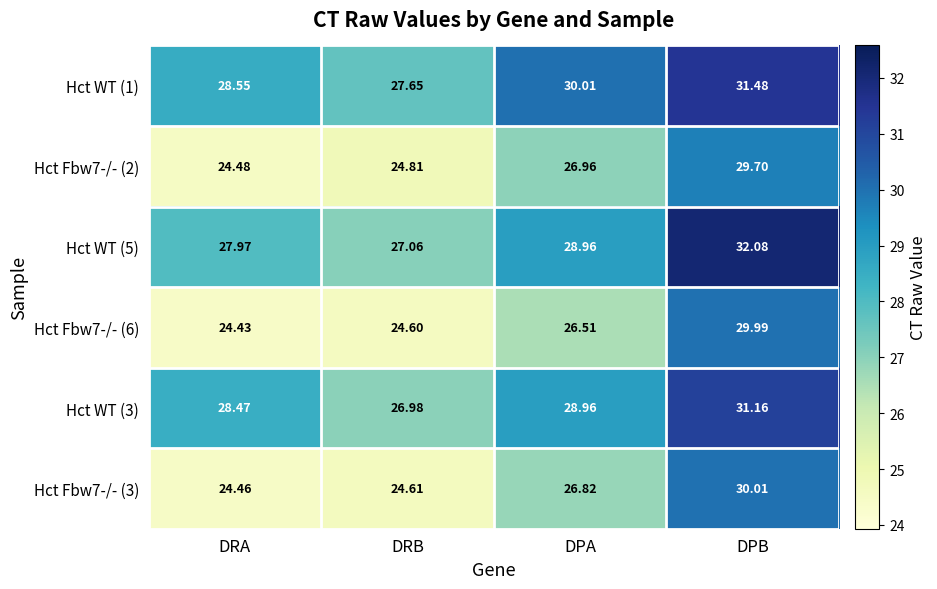

At which category is the sum across all series the highest?

DPB